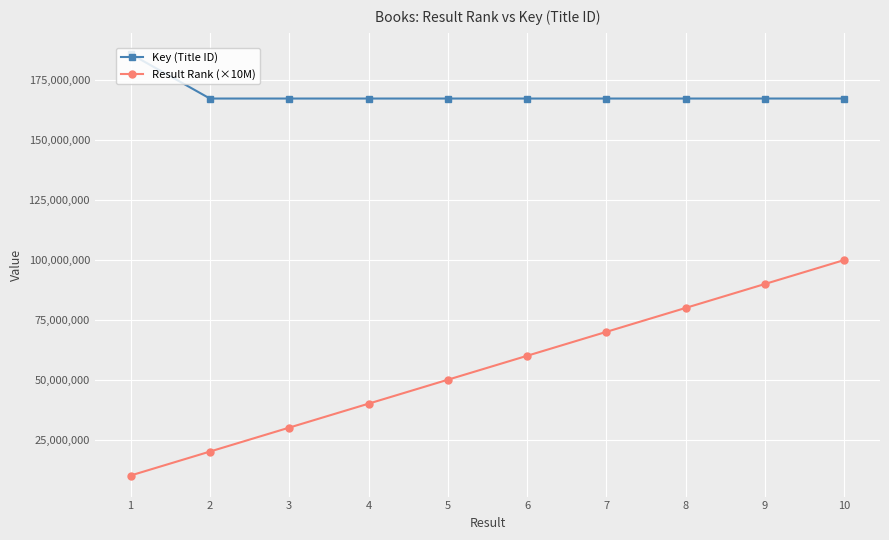

At which label does Key (Title ID) reach its peak?

1